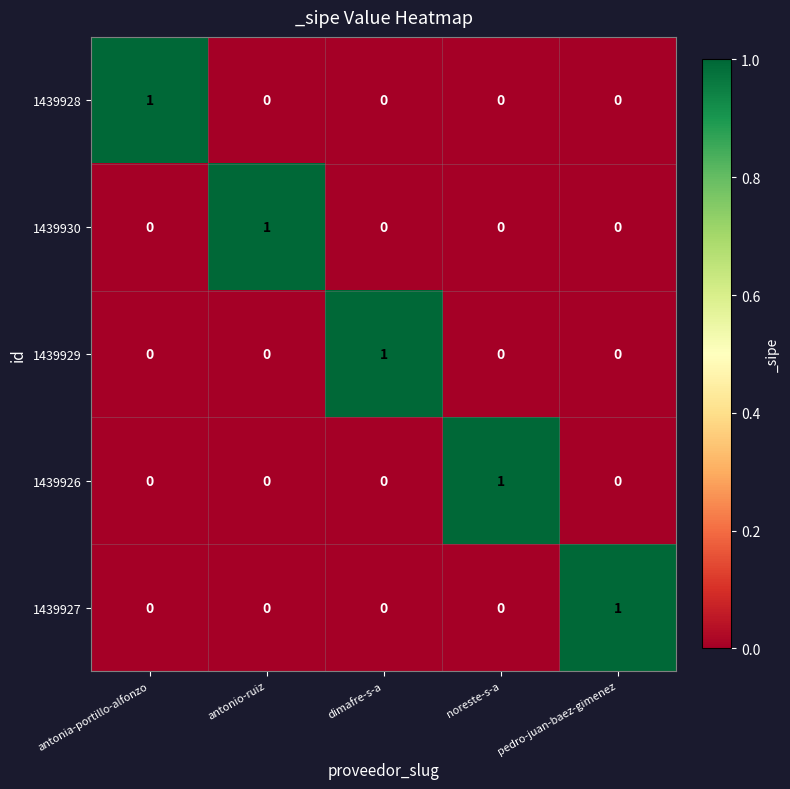

The value of 1439928 at antonia-portillo-alfonzo is 2. True or false?

False